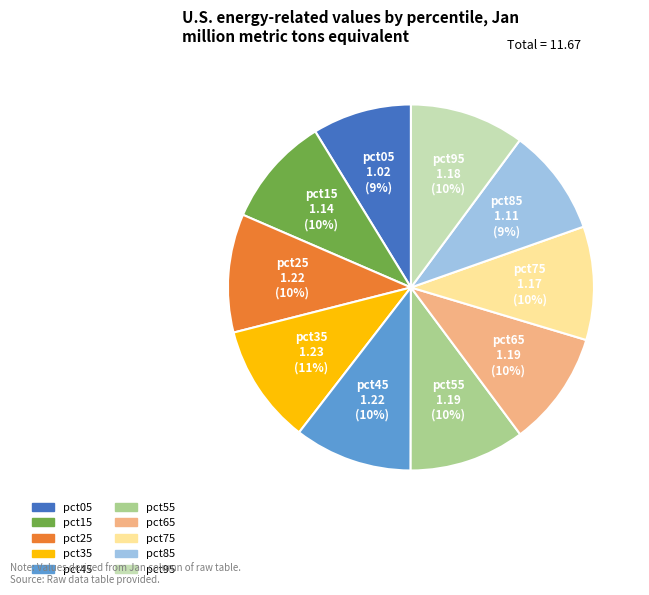

Is there any slice that represents more than half of the pie?

No